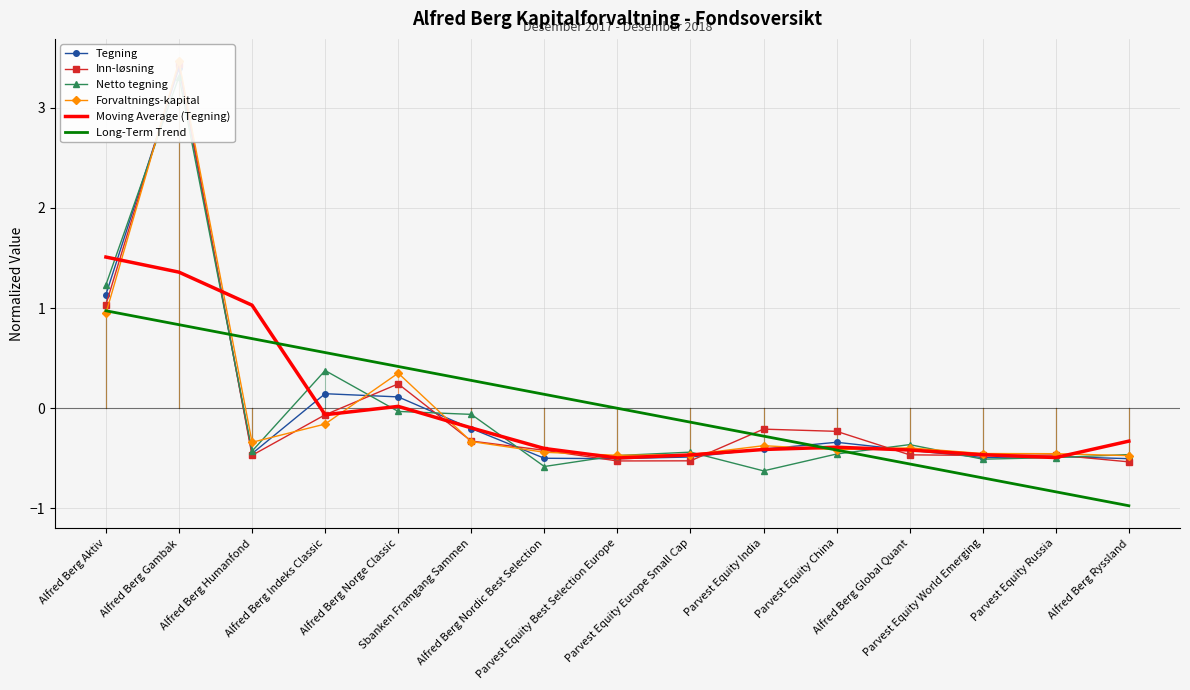

Rank the categories by Tegning value from highest to lowest.

Alfred Berg Gambak, Alfred Berg Aktiv, Alfred Berg Indeks Classic, Alfred Berg Norge Classic, Sbanken Framgang Sammen, Parvest Equity China, Parvest Equity India, Alfred Berg Global Quant, Alfred Berg Humanfond, Parvest Equity Russia, Parvest Equity Europe Small Cap, Parvest Equity World Emerging, Alfred Berg Nordic Best Selection, Parvest Equity Best Selection Europe, Alfred Berg Ryssland